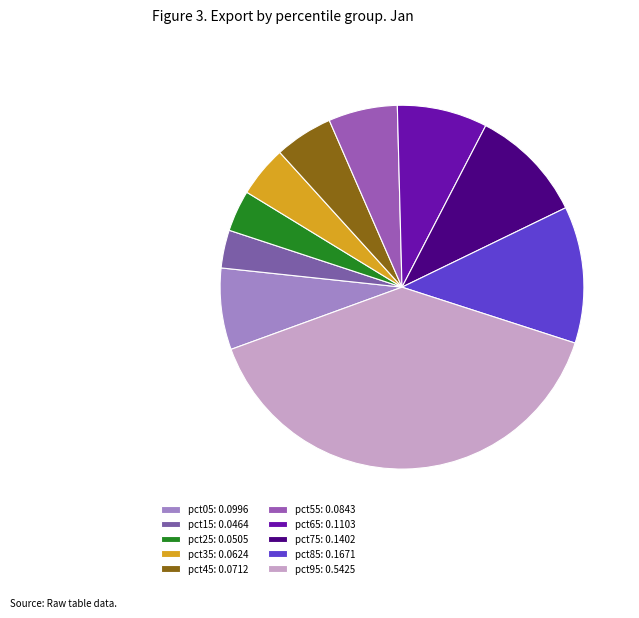

Is the sum of pct25 and pct95 greater than half?

No